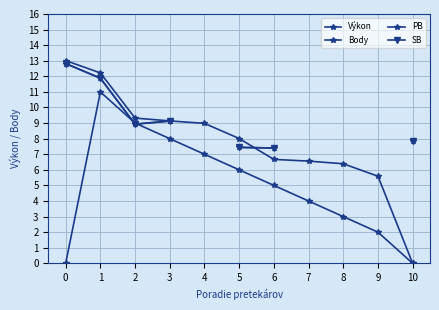

At how many categories does at least one series exceed 0?

11